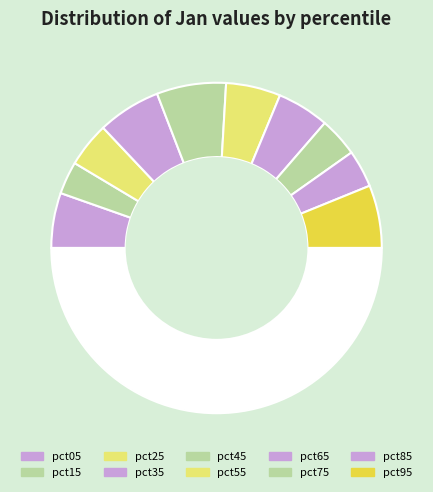

How many slices are in this pie chart?

11